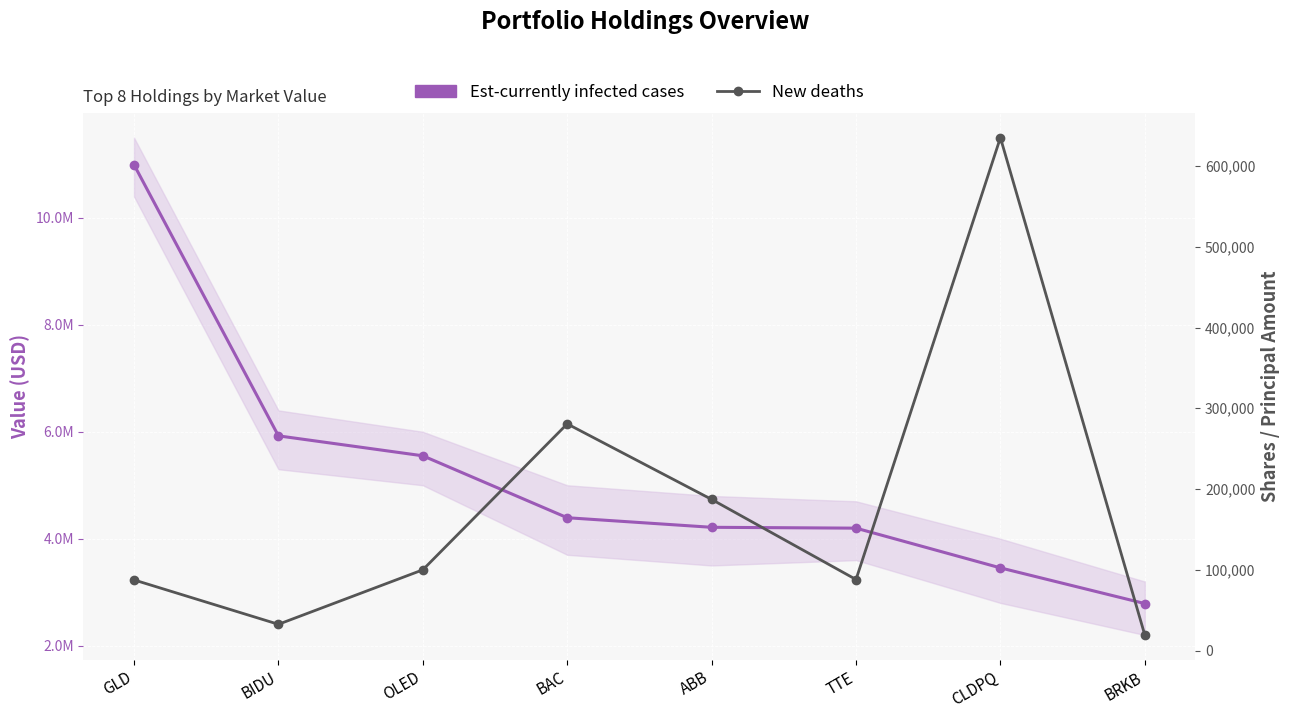

What position from the left is OLED?

3